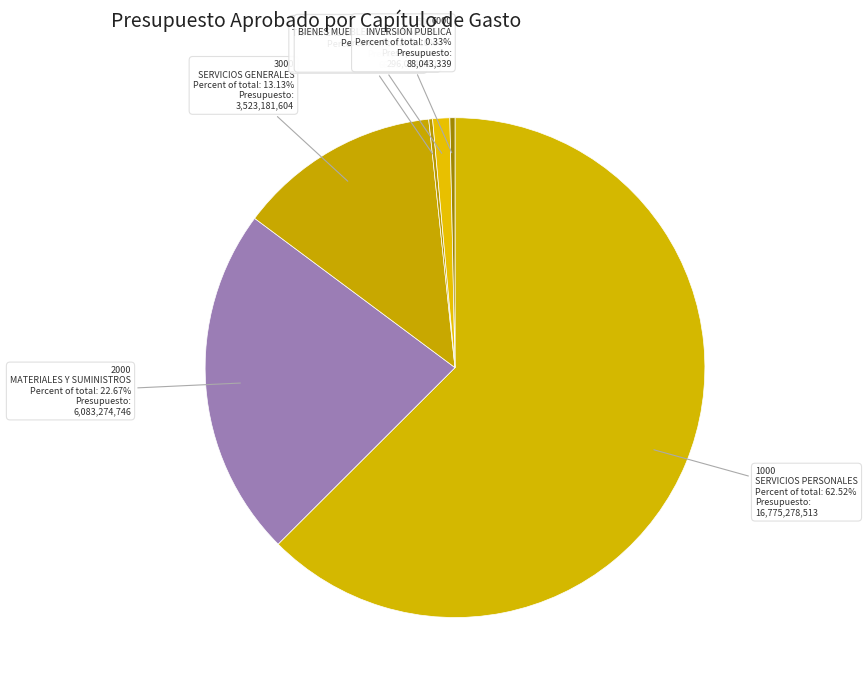

Which slice is the smallest?

4000
TRANSFERENCIAS Y SUBSIDIOS